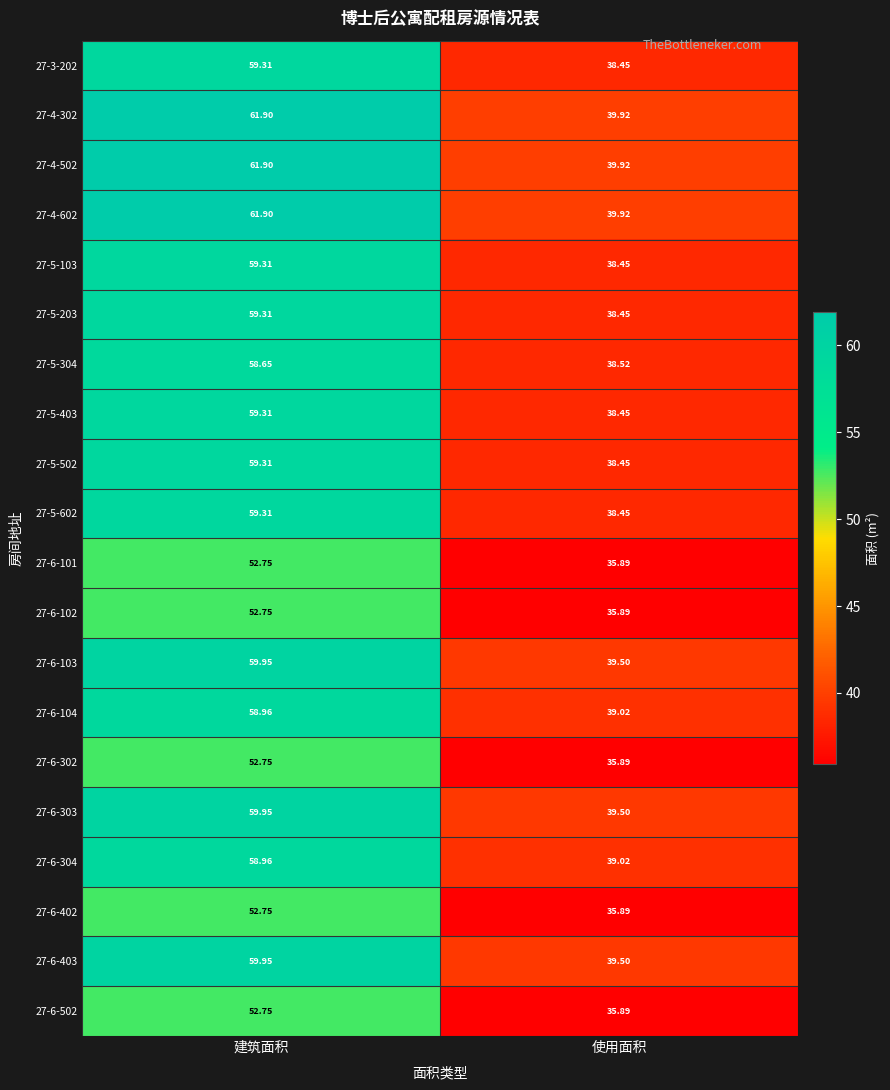

Which label corresponds to the largest value in the chart?

建筑面积